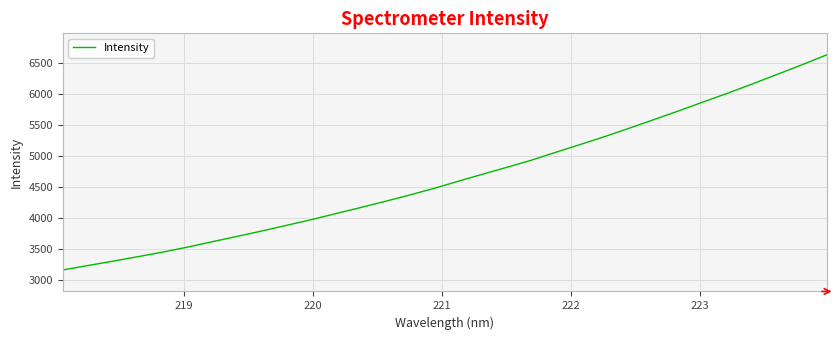

What is the maximum value shown in the chart?

6638.0